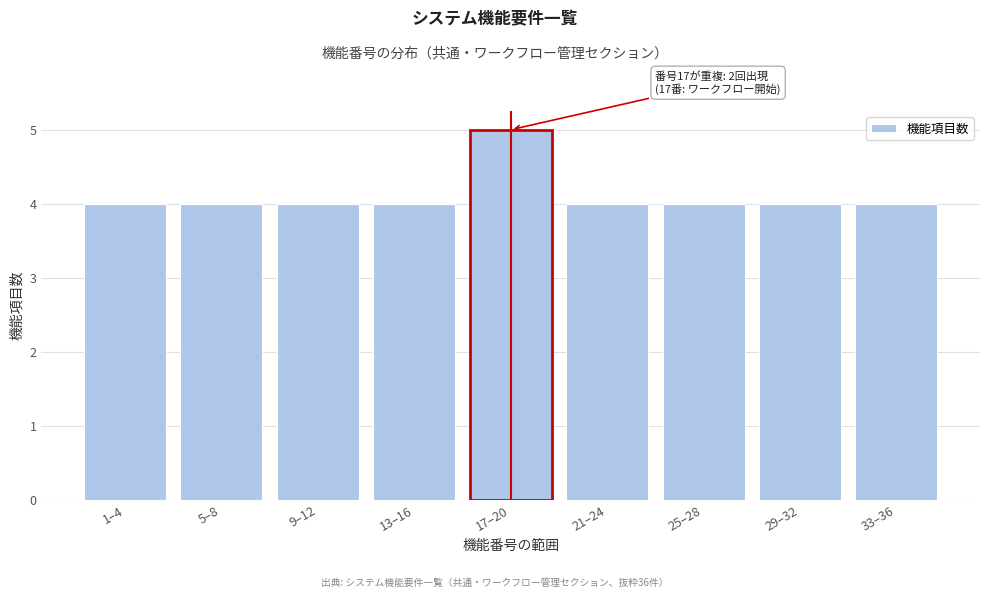

Reading left to right, transcribe all the data shown in this chart.

1–4=4	5–8=4	9–12=4	13–16=4	17–20=5	21–24=4	25–28=4	29–32=4	33–36=4